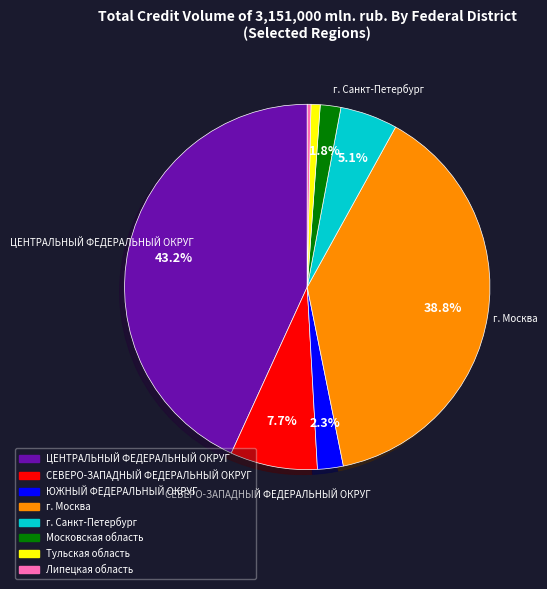

Approximately how many times larger is the value at ЦЕНТРАЛЬНЫЙ ФЕДЕРАЛЬНЫЙ ОКРУГ compared to г. Санкт-Петербург?

8.5